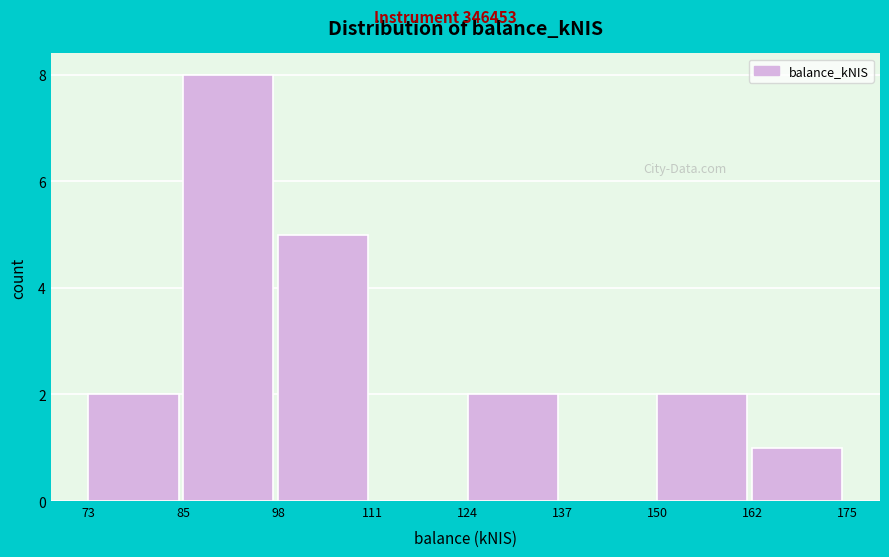

Reading left to right, transcribe this chart: for each bar, give the range it covers on the x-axis and its height. The values are not printed on the chart, so give them approximately, as read against the axis.

73 to 85: 2
85 to 98: 8
98 to 111: 5
111 to 124: 0
124 to 137: 2
137 to 150: 0
150 to 162: 2
162 to 175: 1